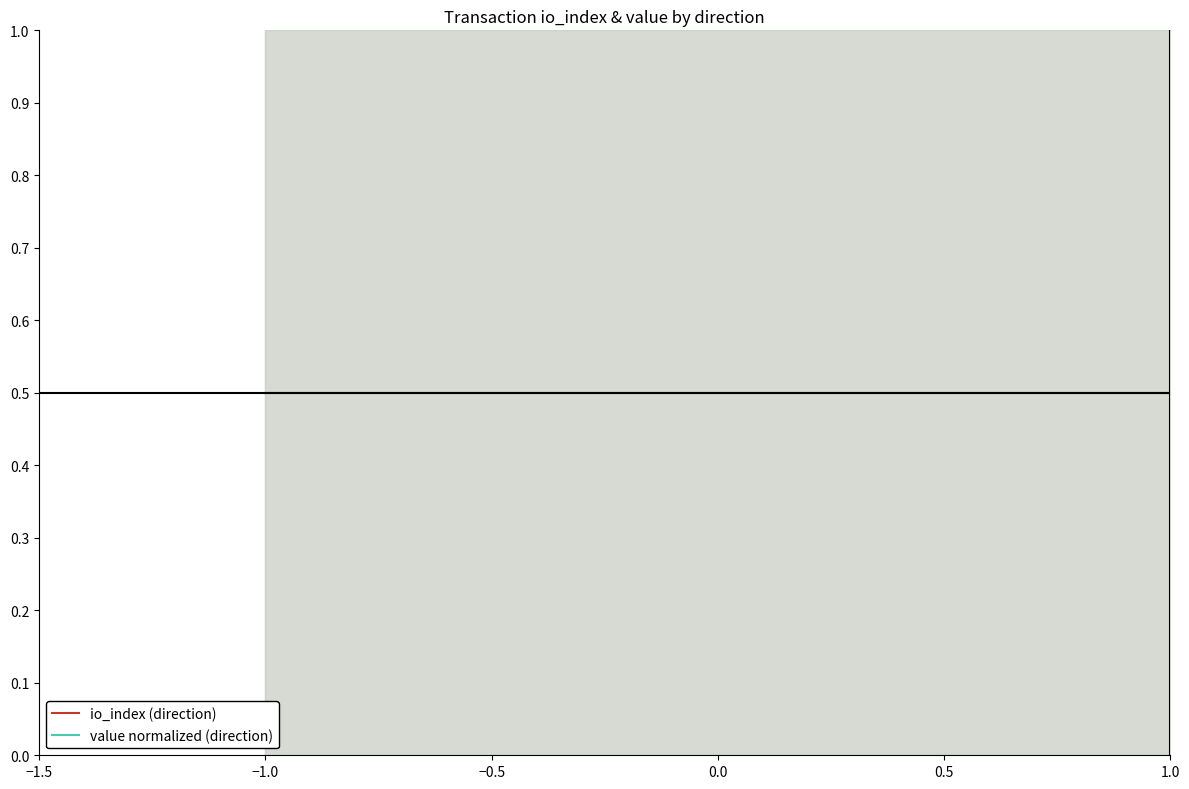

What is the minimum value for value normalized (direction)?

0.5